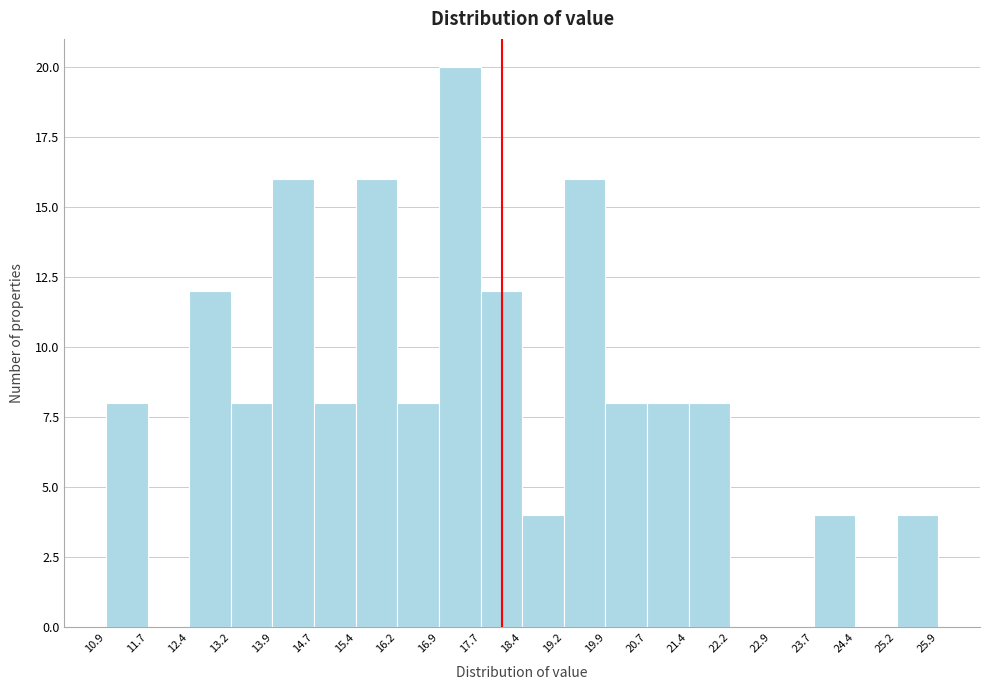

Which range on the x-axis has the tallest bar?

16.9 to 17.7